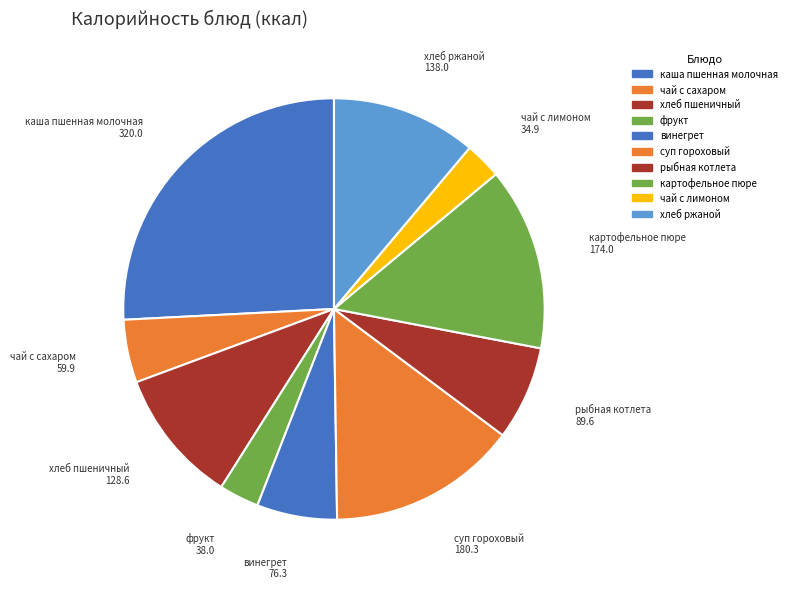

Count the number of slices in the pie.

10